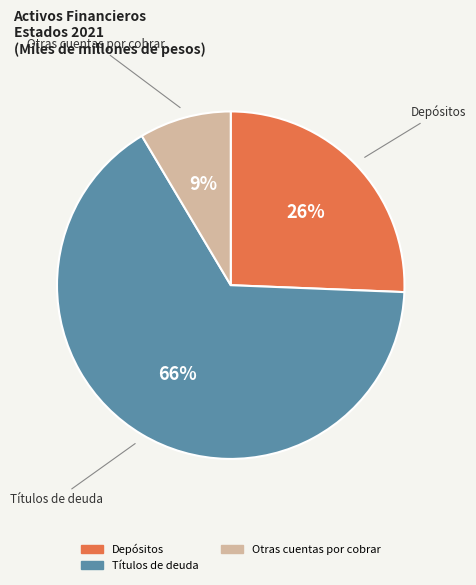

Count the number of slices in the pie.

3